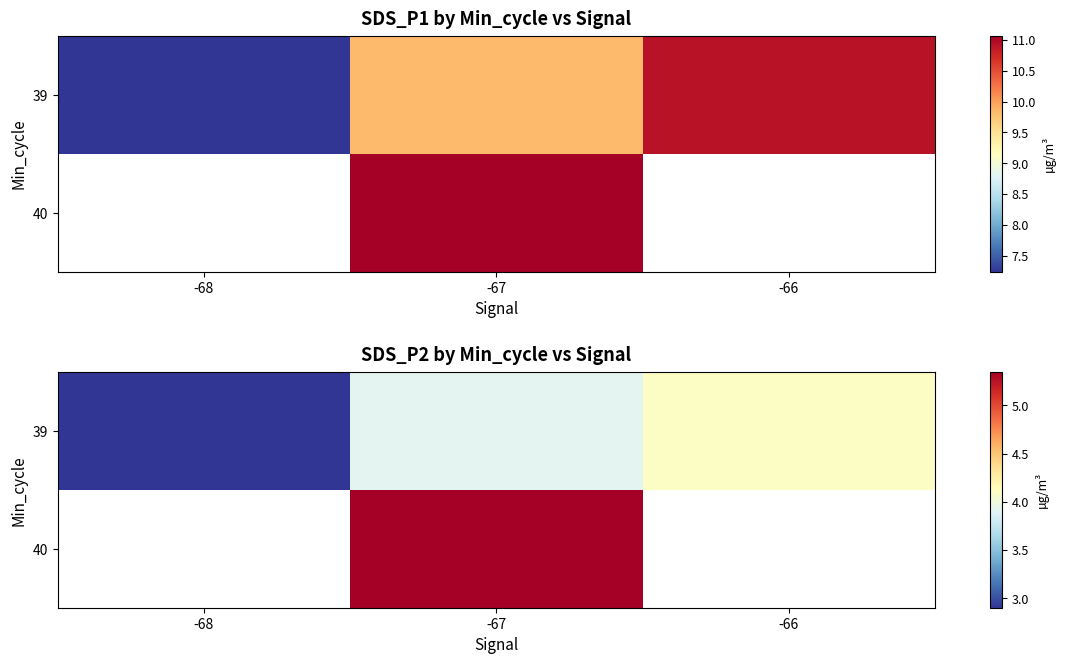

Count the number of data series in this chart.

2